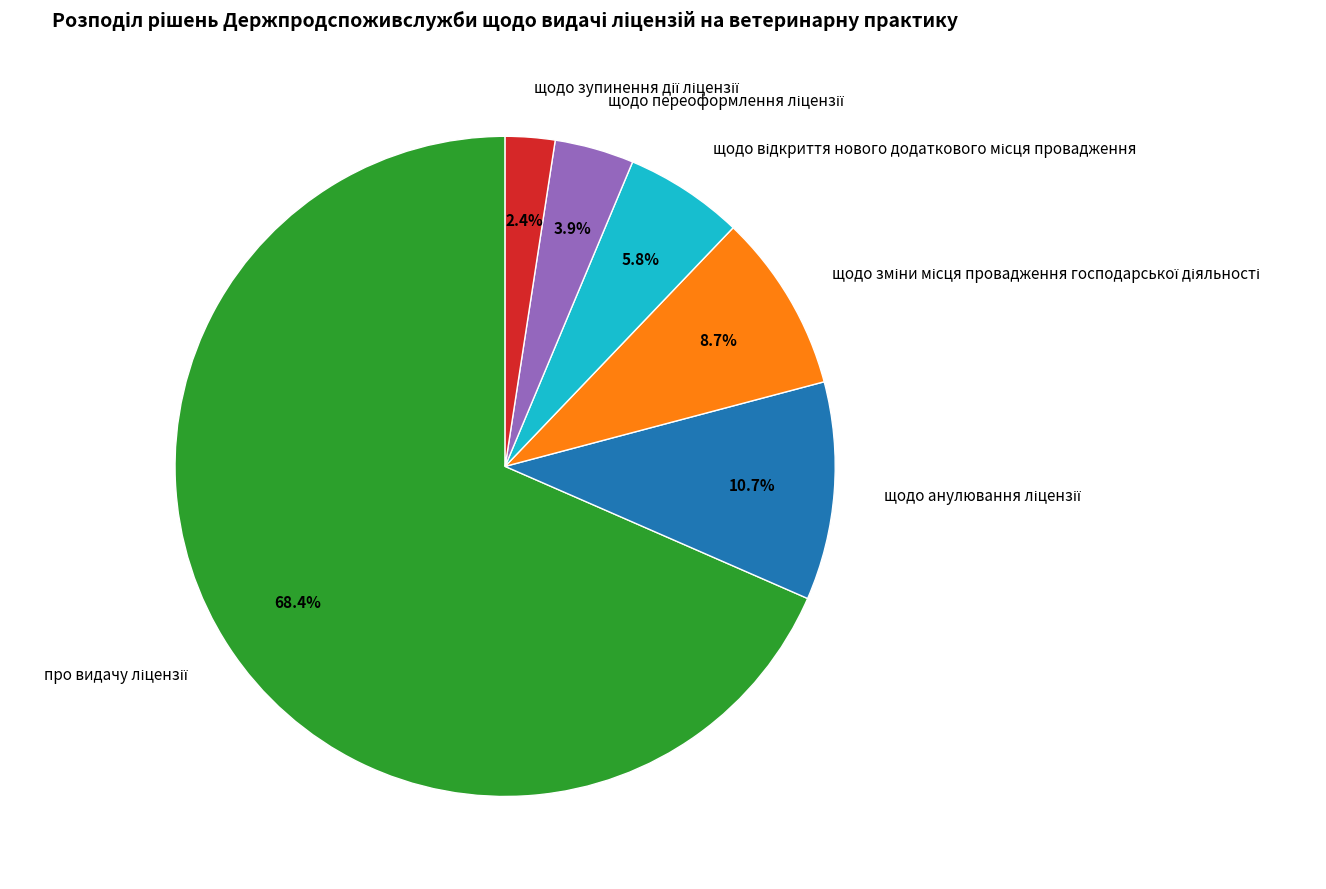

Does any single category account for the majority?

Yes